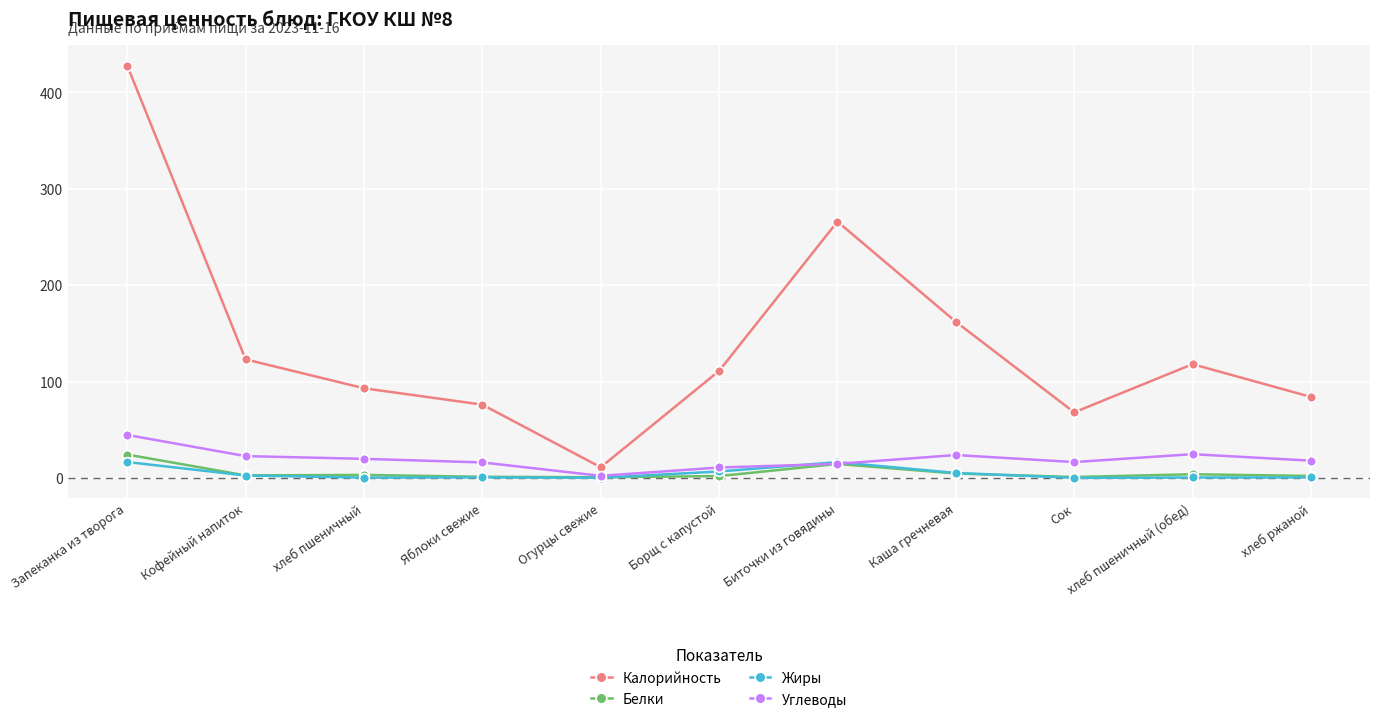

The Калорийность series shows 16.5 at Сок. True or false?

False